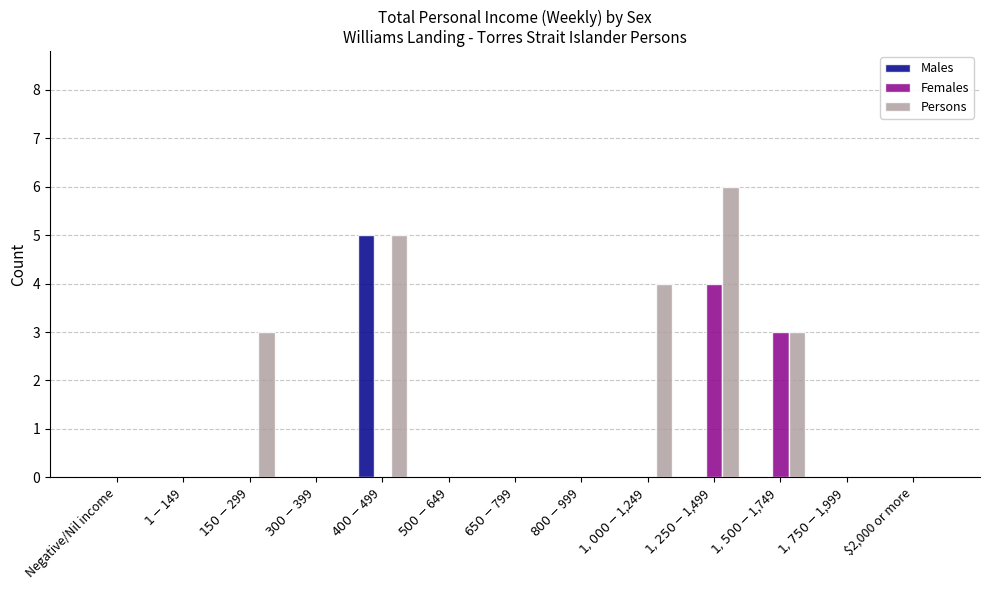

Reading left to right, list all the values displayed in this chart.

Males: 0	0	0	0	5	0	0	0	0	0	0	0	0
Females: 0	0	0	0	0	0	0	0	0	4	3	0	0
Persons: 0	0	3	0	5	0	0	0	4	6	3	0	0